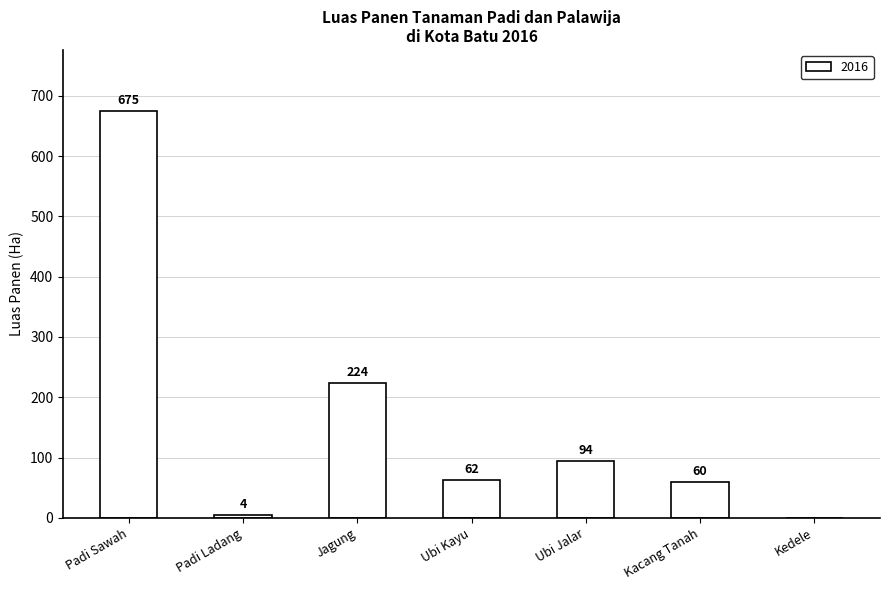

At which category does the chart reach its peak across all series?

Padi Sawah